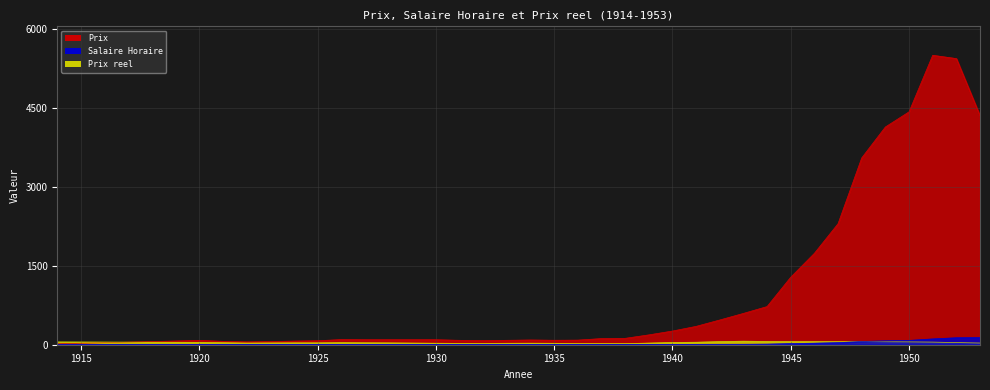

True or false: Prix has a value of 5813.6 at 1948.

False